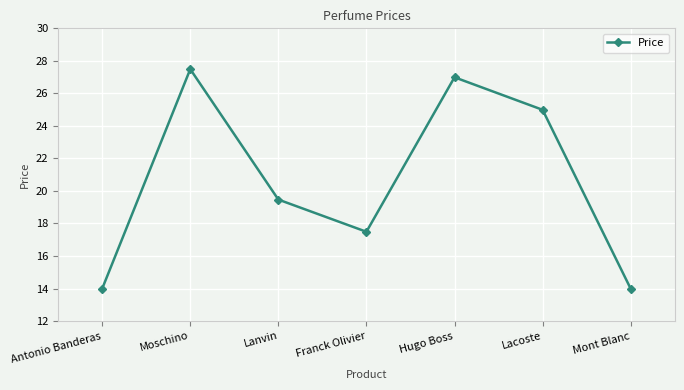

What is the smallest value displayed?

14.0